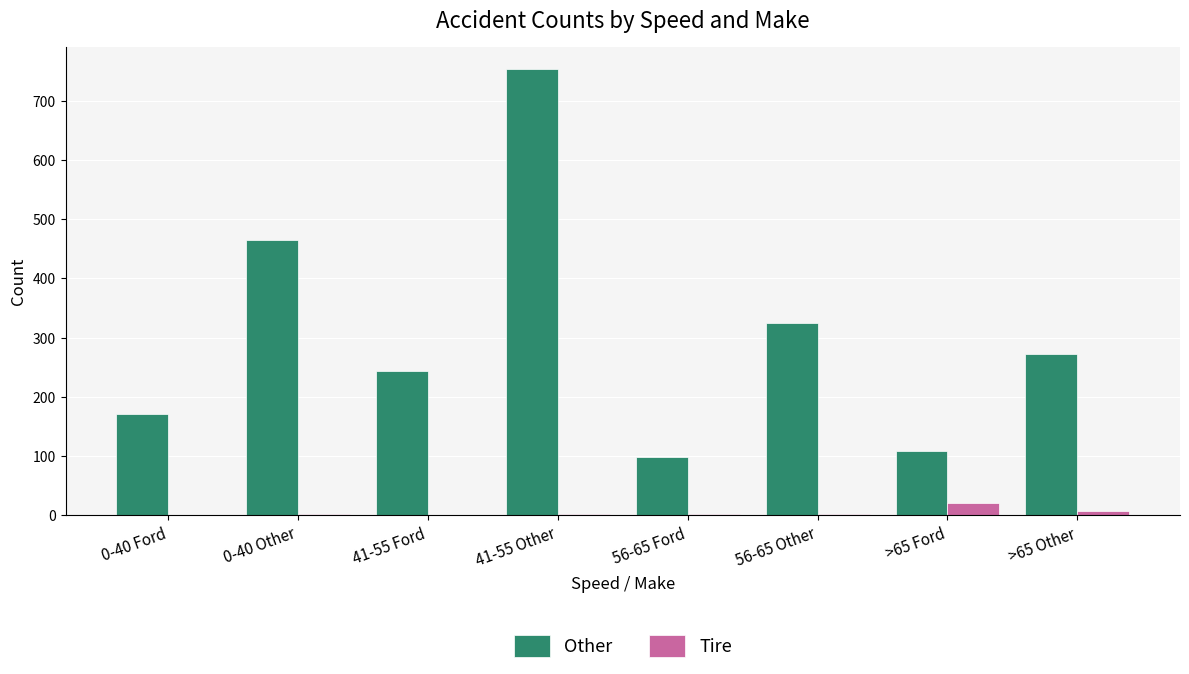

Where does the Other series first go above 273?

0-40 Other